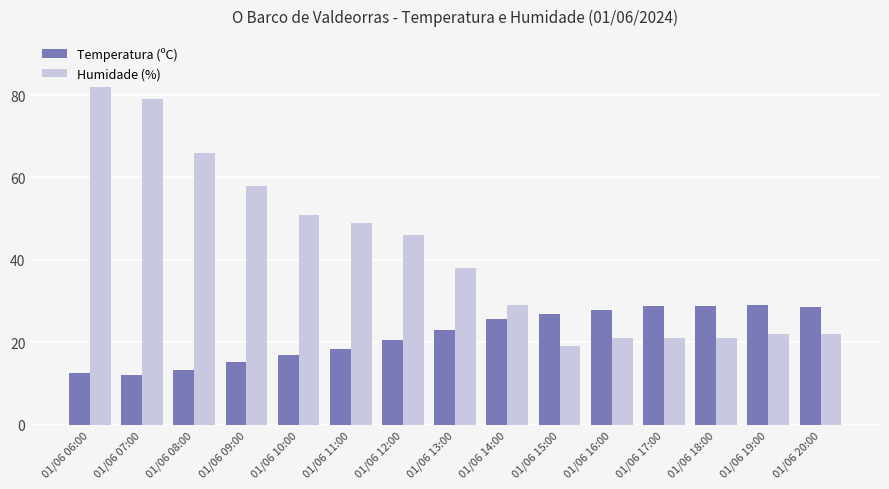

What is the minimum value shown in the chart?

12.2